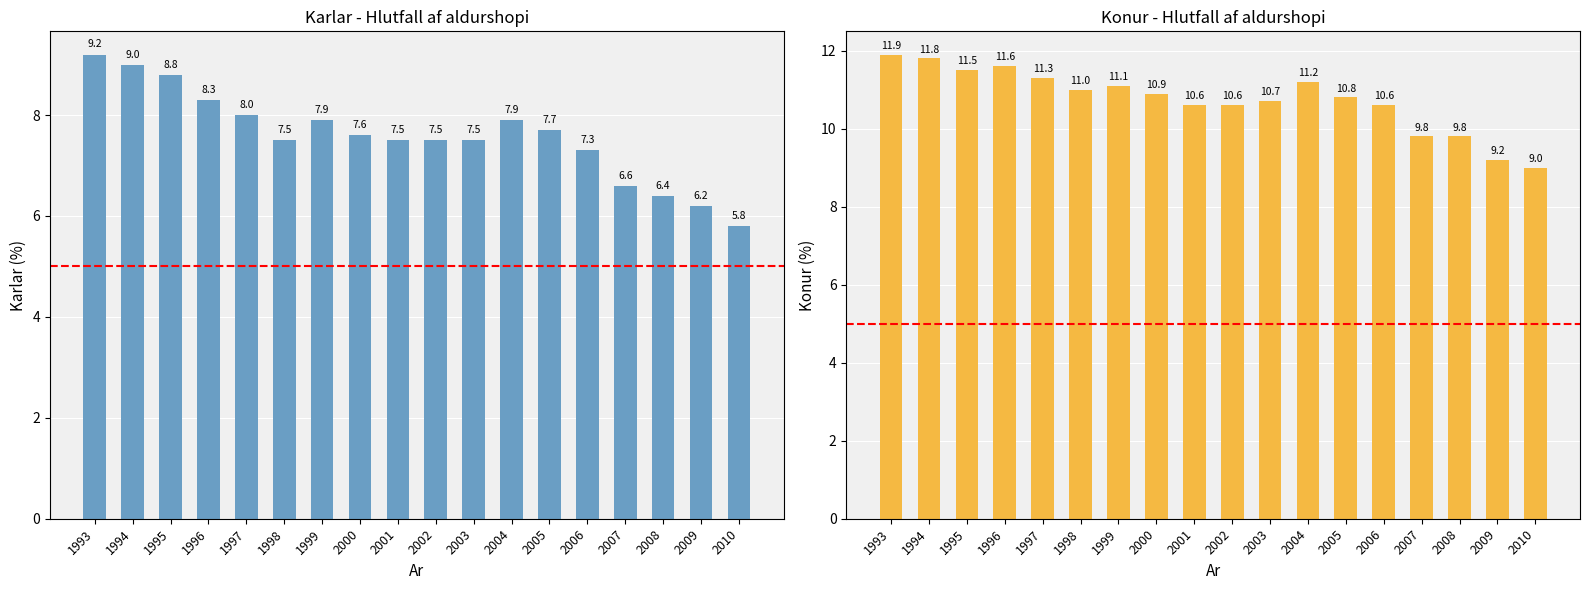

At which category is the sum across all series the highest?

1993